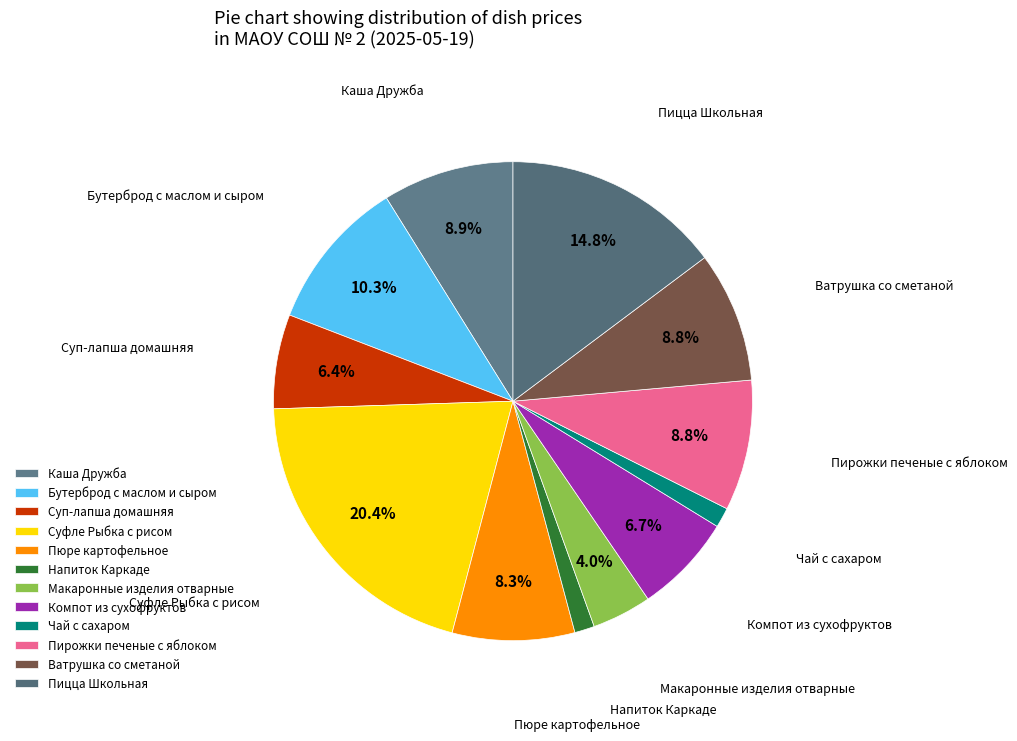

Which has a higher value, Суфле Рыбка с рисом or Суп-лапша домашняя?

Суфле Рыбка с рисом